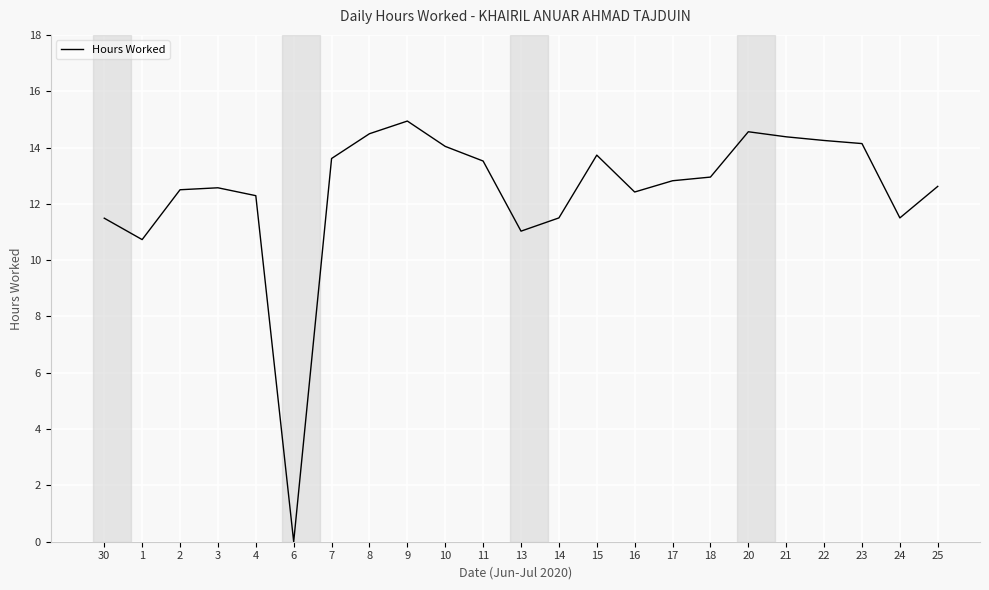

Is this an area chart (filled region under the line)?

No